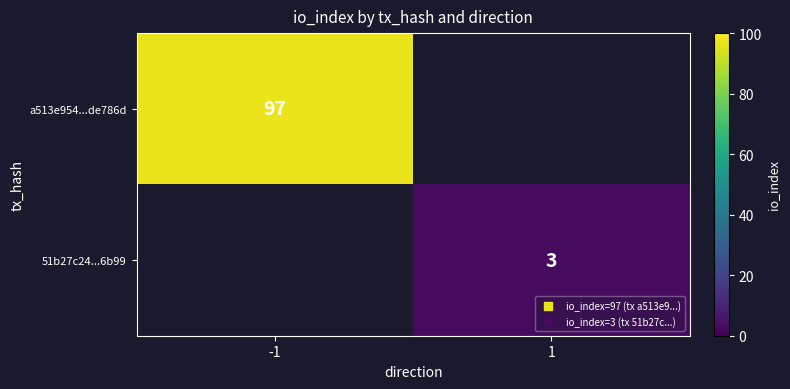

Which label corresponds to the smallest value in the chart?

1